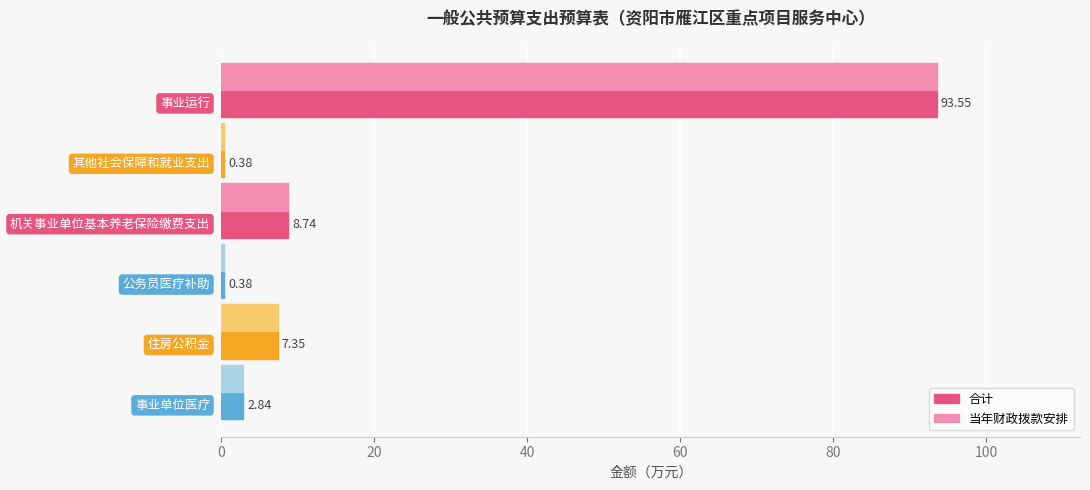

What is the sum of all 当年财政拨款安排 values?

113.2